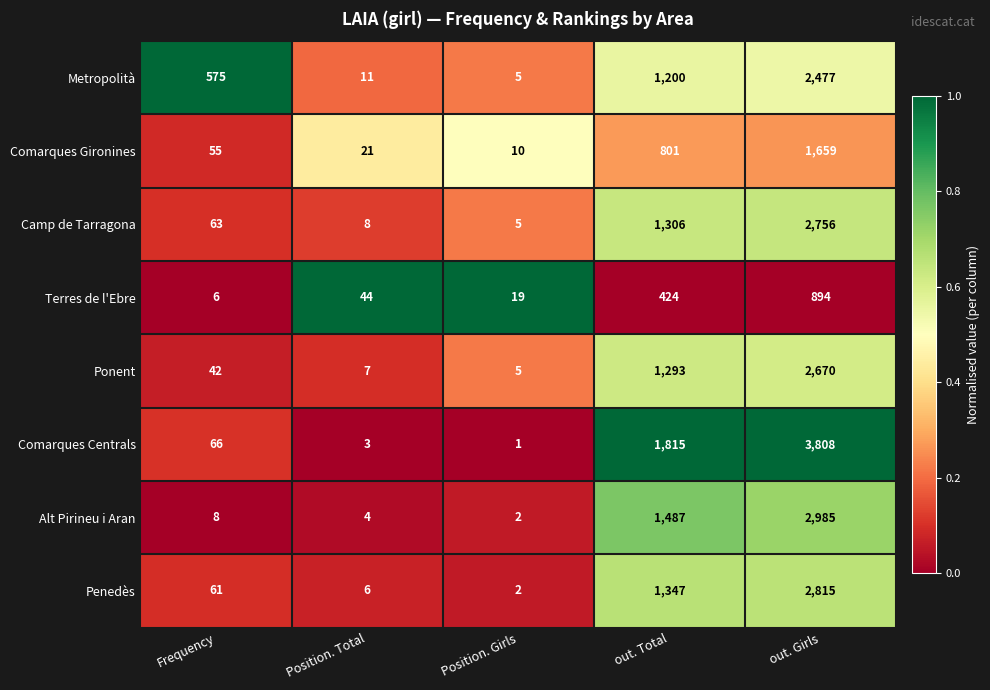

What value does the Camp de Tarragona series have at out. Total, to the nearest 10?

1310